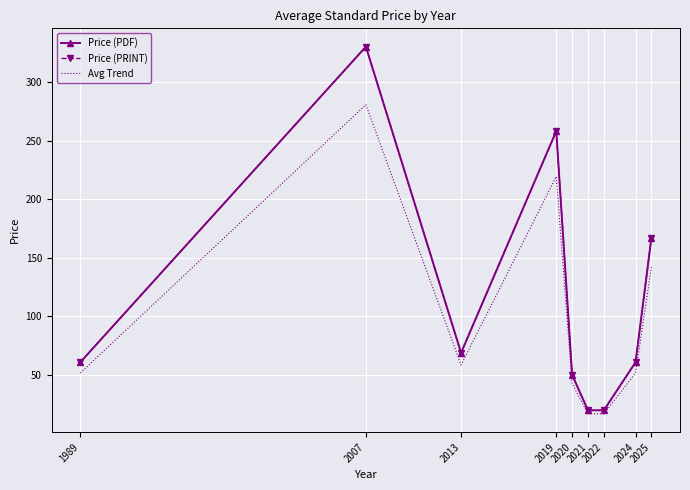

True or false: Price (PDF) and Price (PRINT) intersect in this chart.

False